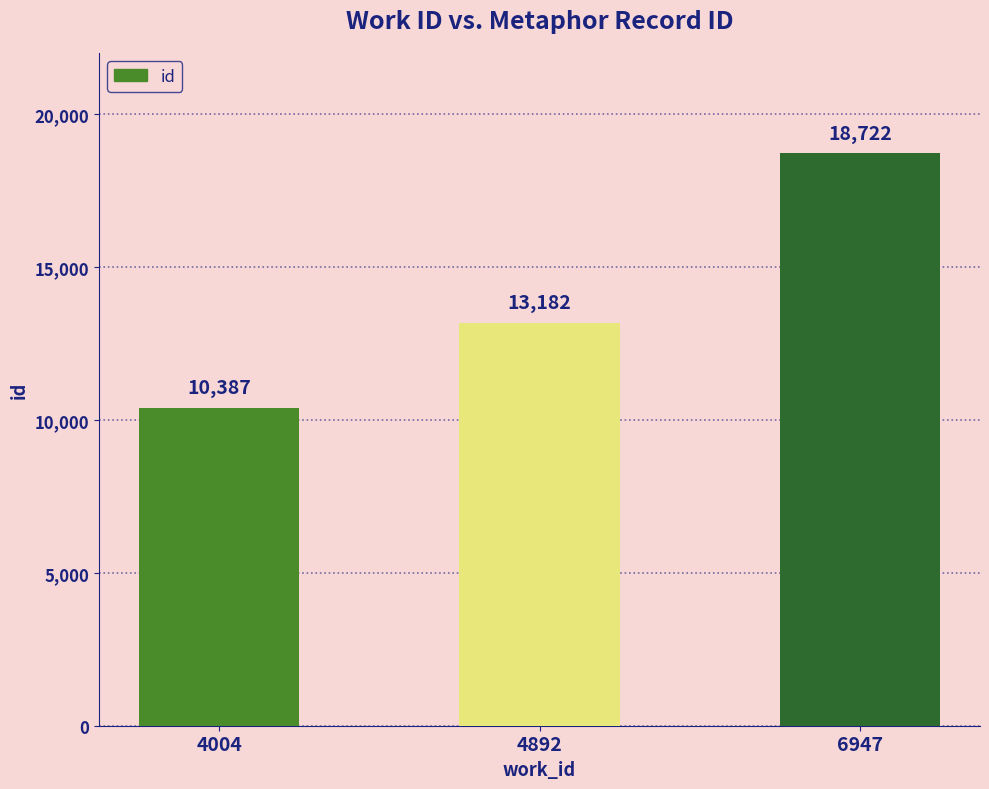

List the labels in order of value, smallest first.

4004, 4892, 6947